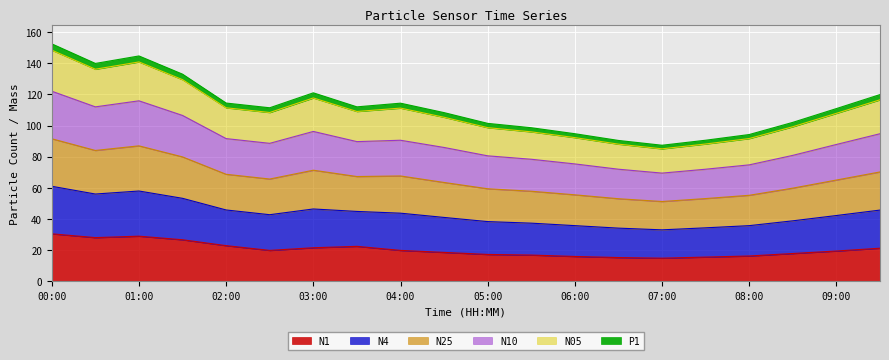

Where is the first local maximum for N25?

01:00